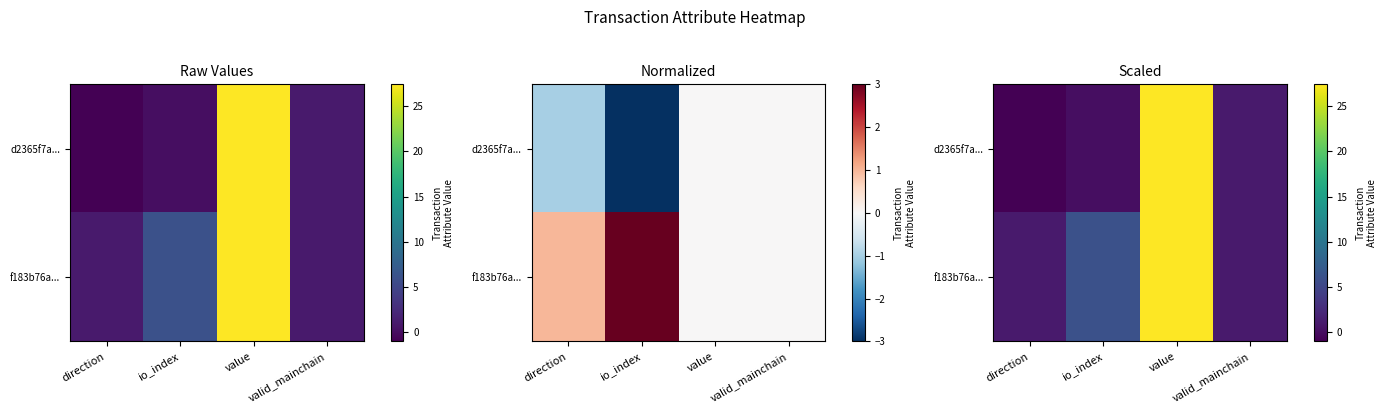

Which has a higher value, direction or value?

value